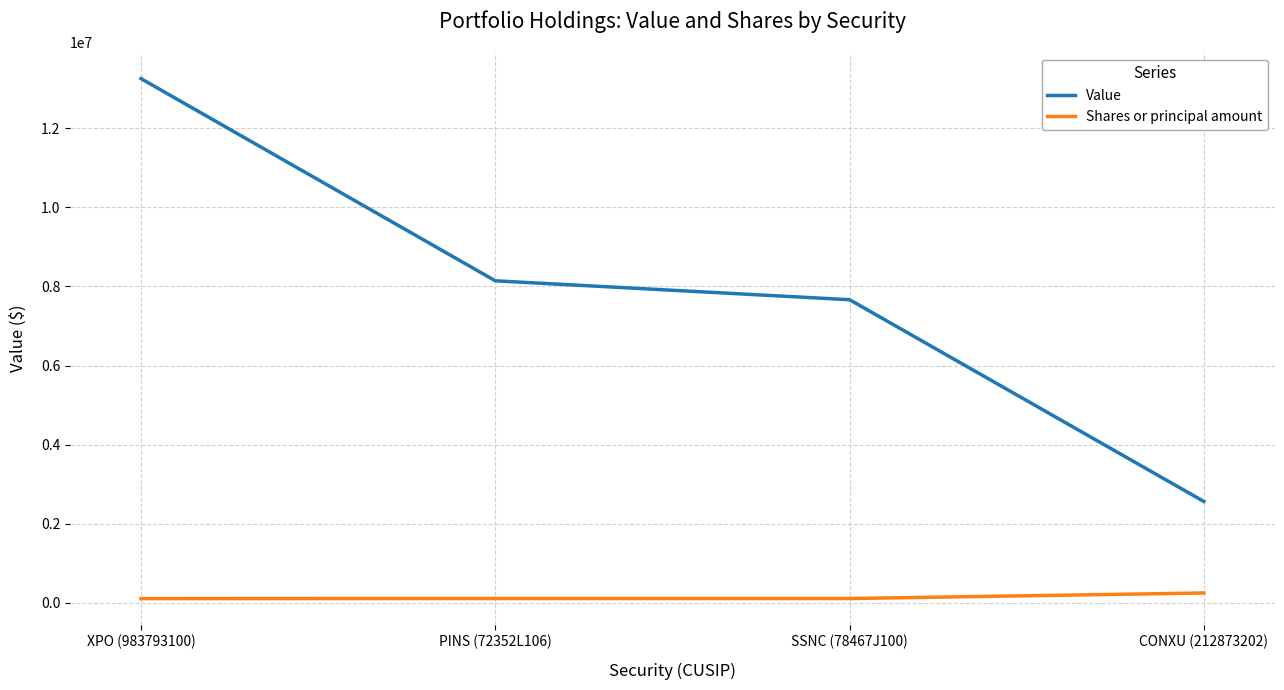

What is the minimum value shown in the chart?

107500